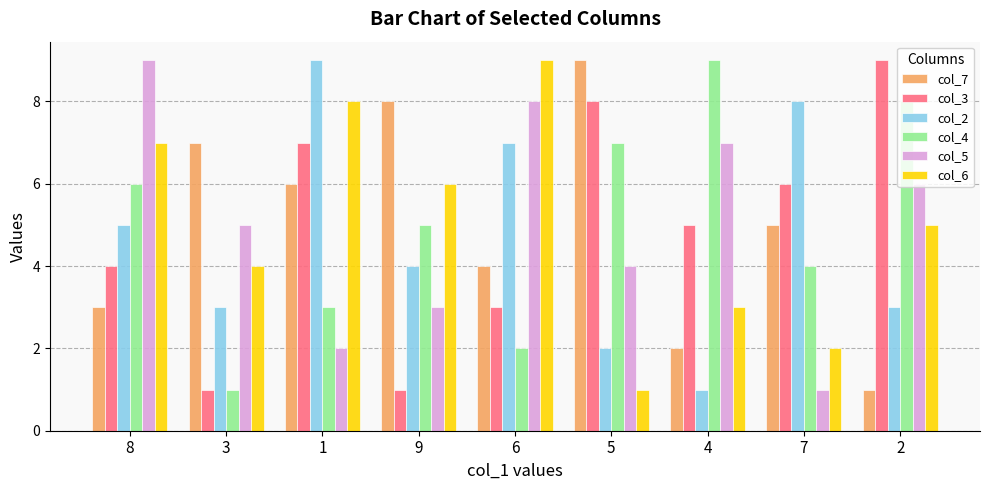

What is the spread (max minus min) of values at 2?

8